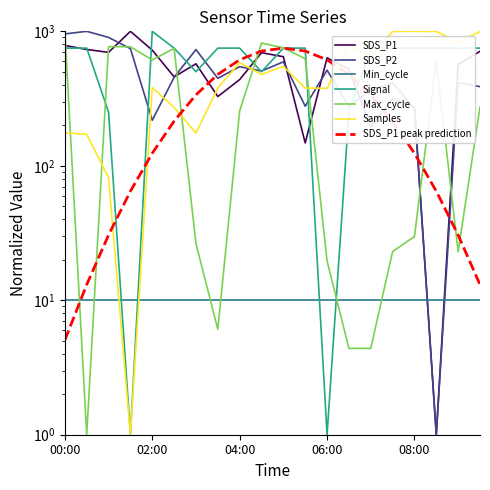

How many times do SDS_P2 and Max_cycle cross each other?

7